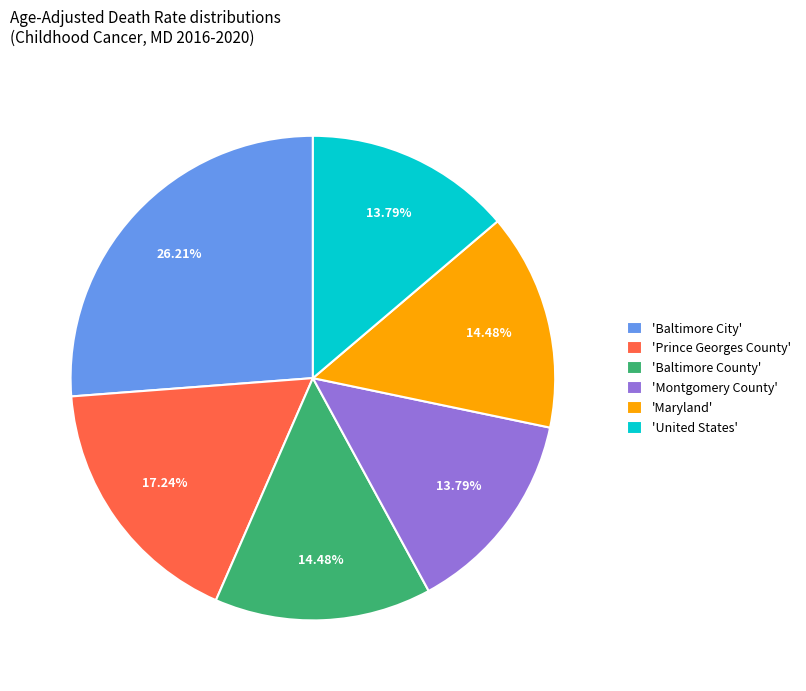

Between 'Baltimore City' and 'Baltimore County', which is larger?

'Baltimore City'